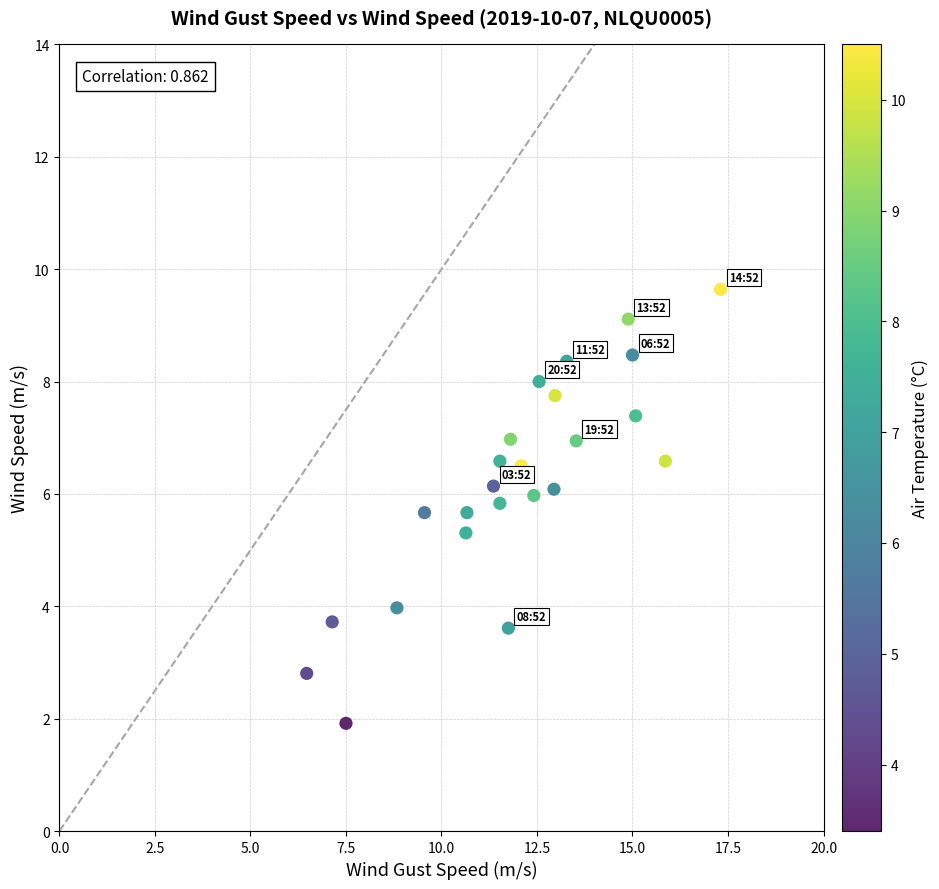

What Y value in the scatter plot is closest to 5?

5.3